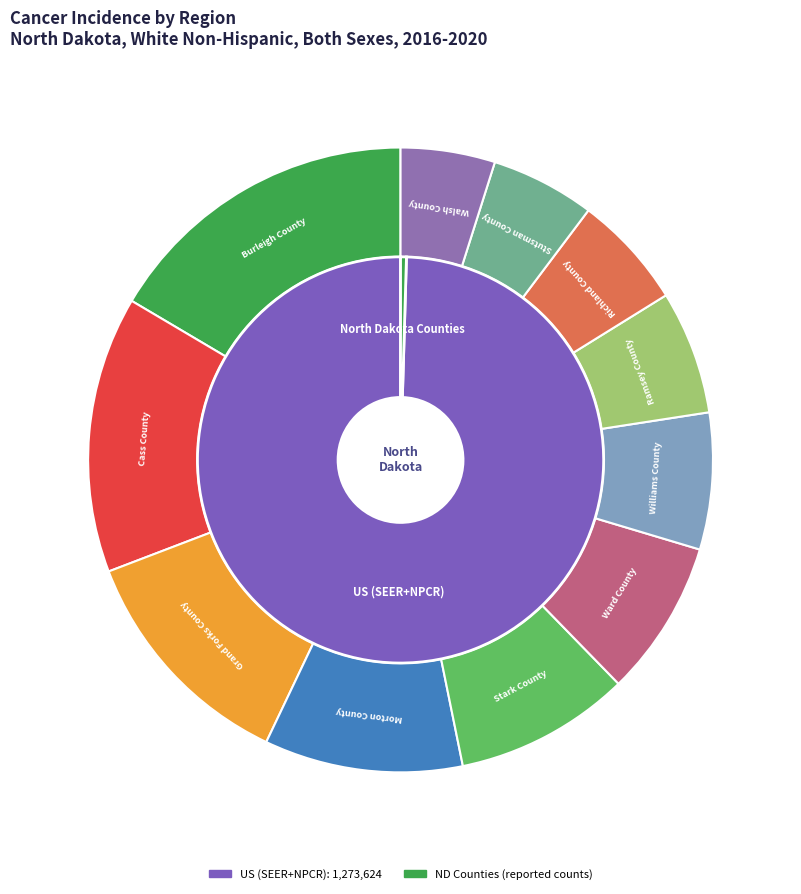

Which has a higher value, US (SEER+NPCR) or Ward County?

US (SEER+NPCR)